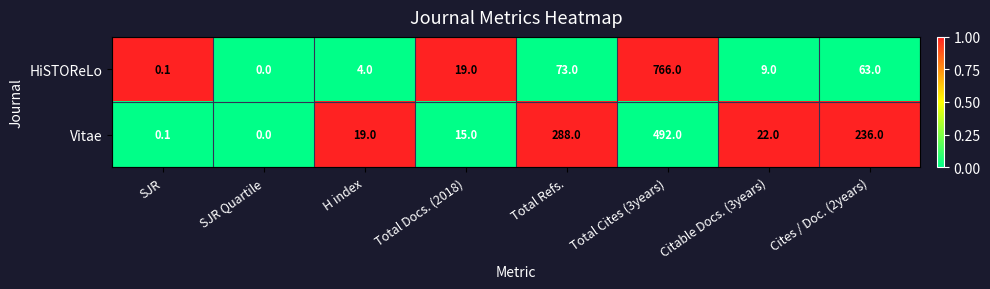

Reading left to right, what are all the values shown in this chart?

HiSTOReLo: 0.1	0.0	4.0	19.0	73.0	766.0	9.0	63.0
Vitae: 0.1	0.0	19.0	15.0	288.0	492.0	22.0	236.0